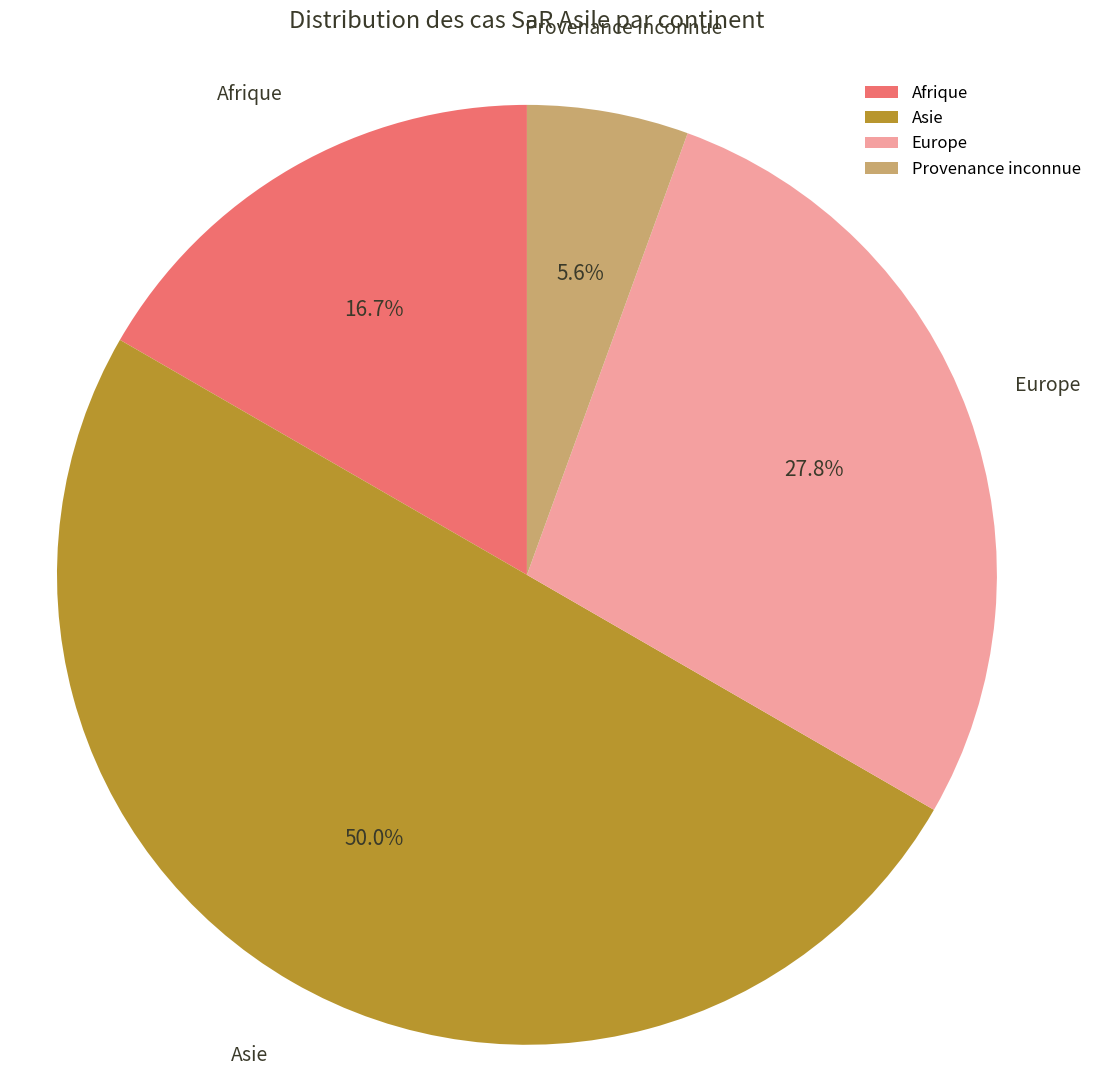

To the nearest percent, what is the average slice percentage?

25%